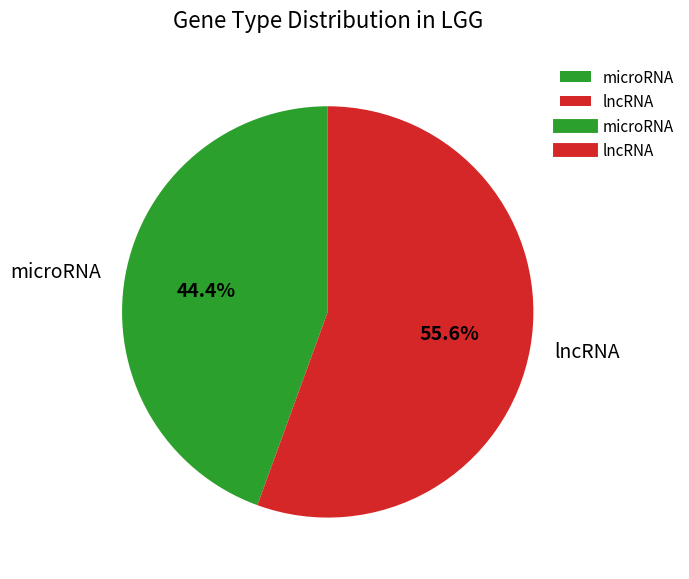

Combined, what portion of the pie is microRNA and lncRNA?

100.0%